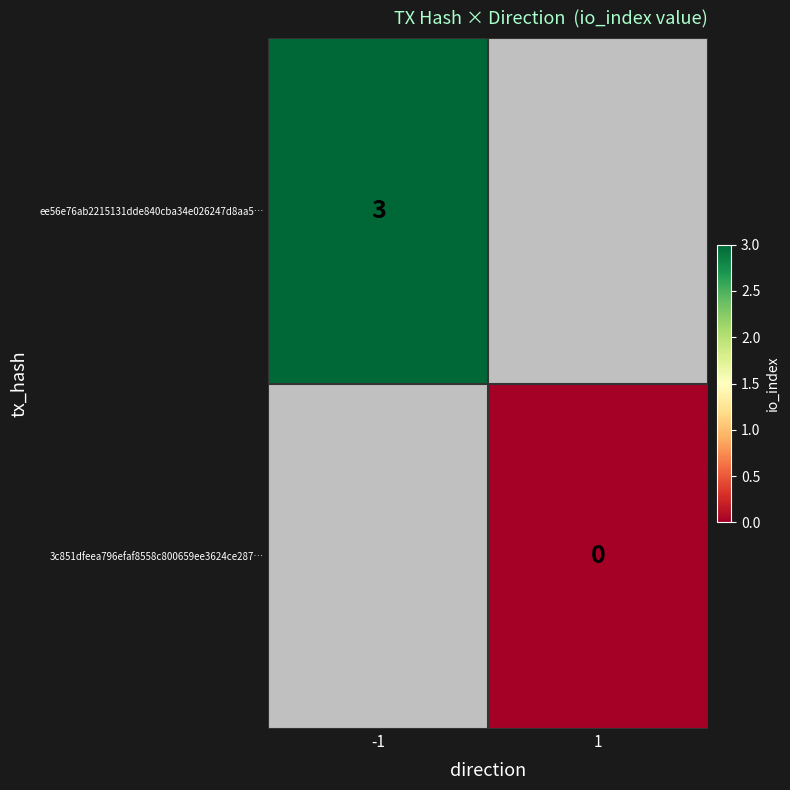

What is the greatest value displayed?

3.0